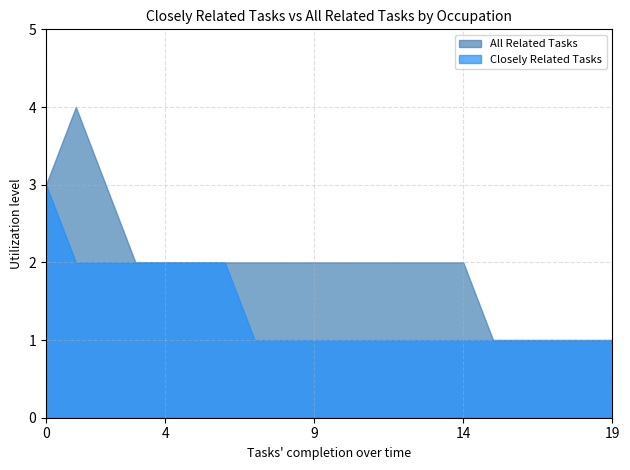

Reading left to right, extract all data points from this chart.

All Related Tasks: 3	4	3	2	2	2	2	2	2	2	2	2	2	2	2	1	1	1	1	1
Closely Related Tasks: 3	2	2	2	2	2	2	1	1	1	1	1	1	1	1	1	1	1	1	1